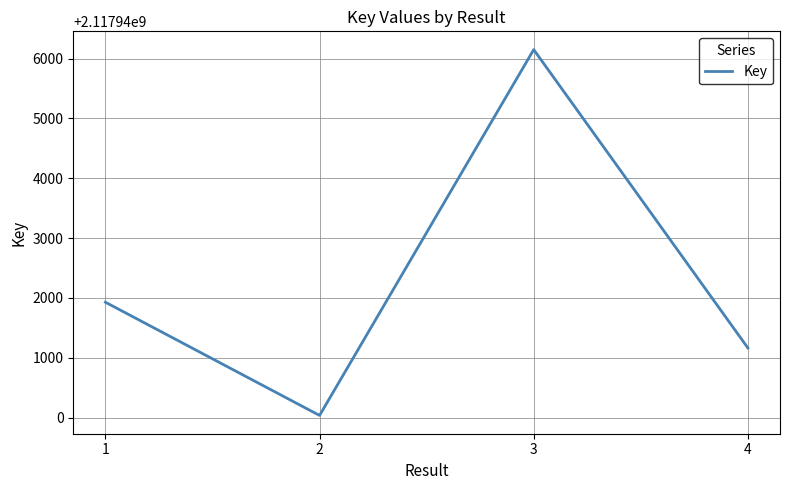

What is the smallest value displayed?

2117940035